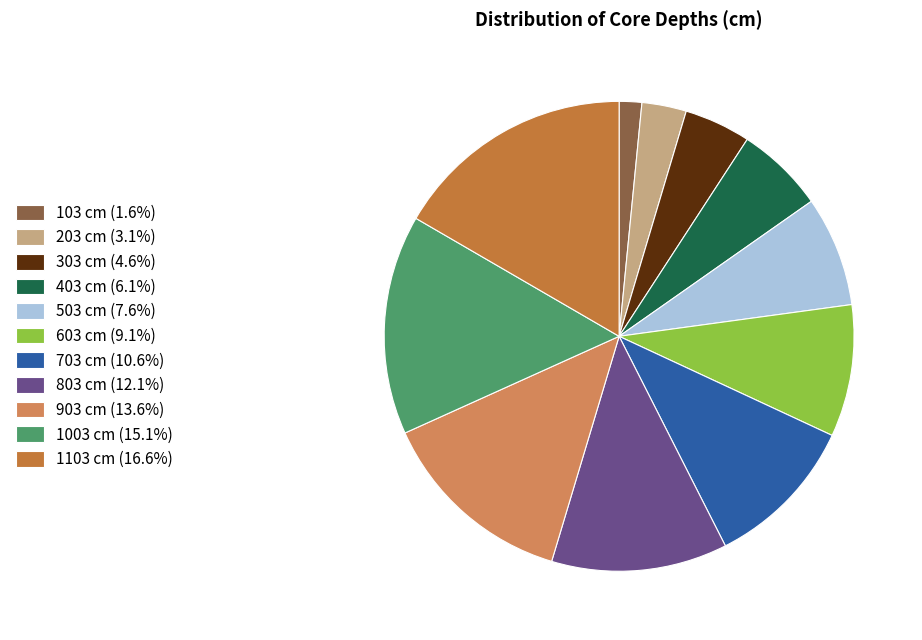

Does 103 cm represent more than half of the total?

No